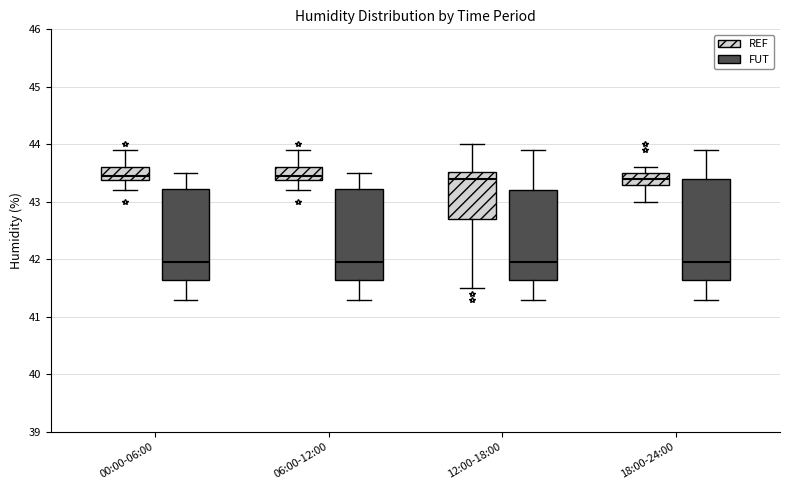

Reading left to right, transcribe this box plot: for each box, give where its median line is, the range the box spans, and where its two whiskers end, as read against the y-axis. The values are not printed on the chart, so give them approximately, as read against the axis.

00:00-06:00 (REF): median 43.5, box 43.4 to 43.6, whiskers 43.2 to 43.9
00:00-06:00 (FUT): median 42.0, box 41.7 to 43.2, whiskers 41.3 to 43.5
06:00-12:00 (REF): median 43.5, box 43.4 to 43.6, whiskers 43.2 to 43.9
06:00-12:00 (FUT): median 42.0, box 41.7 to 43.2, whiskers 41.3 to 43.5
12:00-18:00 (REF): median 43.4, box 42.7 to 43.5, whiskers 41.5 to 44.0
12:00-18:00 (FUT): median 42.0, box 41.7 to 43.2, whiskers 41.3 to 43.9
18:00-24:00 (REF): median 43.4, box 43.3 to 43.5, whiskers 43.0 to 43.6
18:00-24:00 (FUT): median 42.0, box 41.7 to 43.4, whiskers 41.3 to 43.9